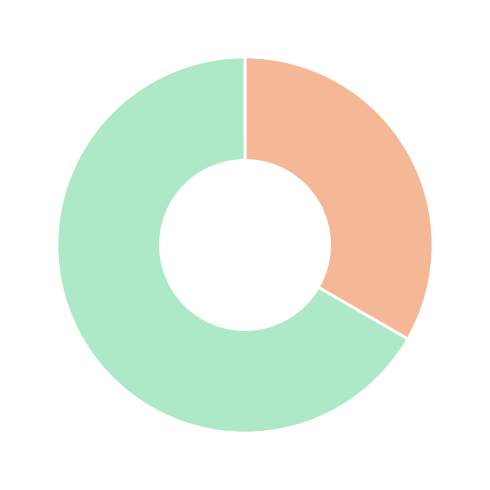

Is there any slice that represents more than half of the pie?

Yes